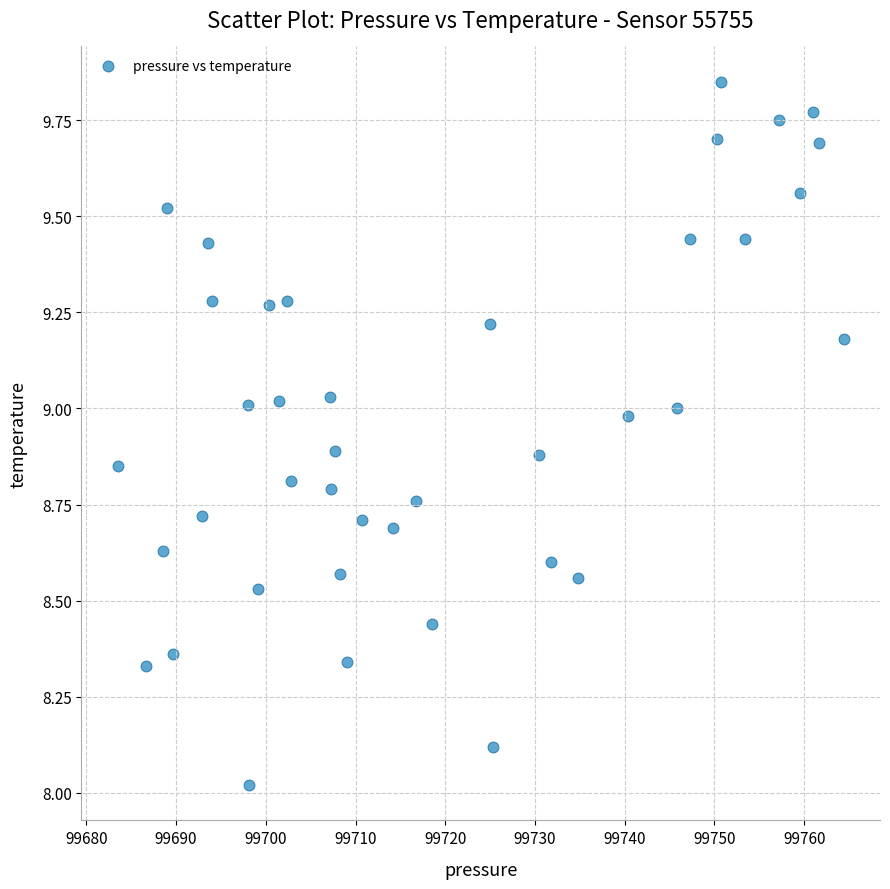

What is the range of Y values (max minus min)?

1.8